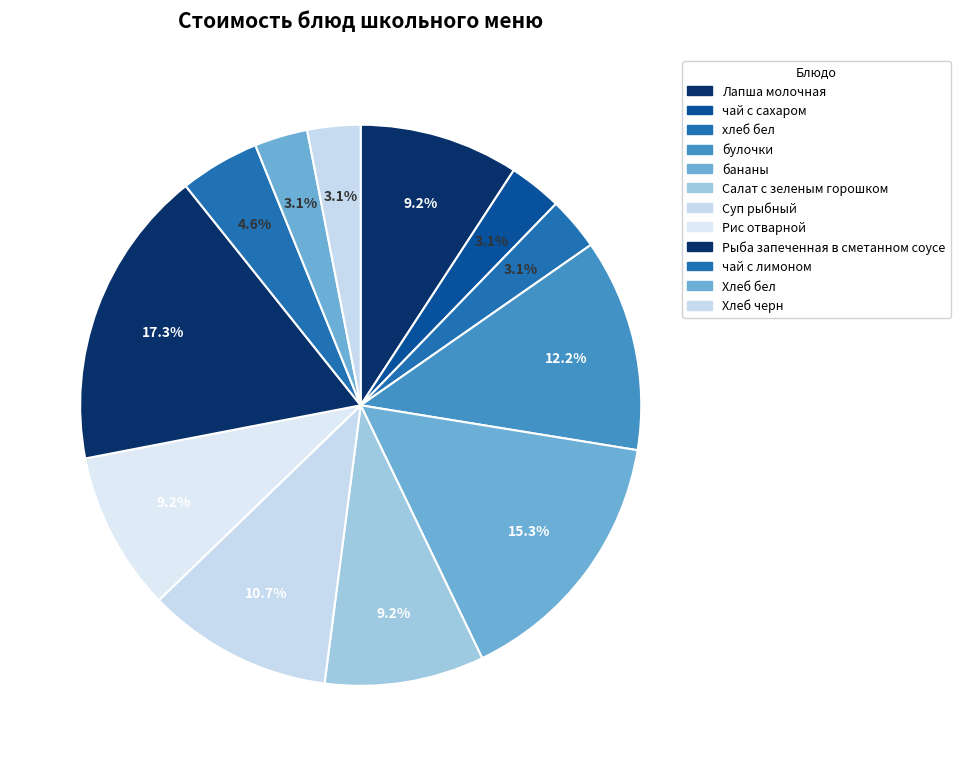

What percentage is the Лапша молочная slice, to the nearest percent?

9%